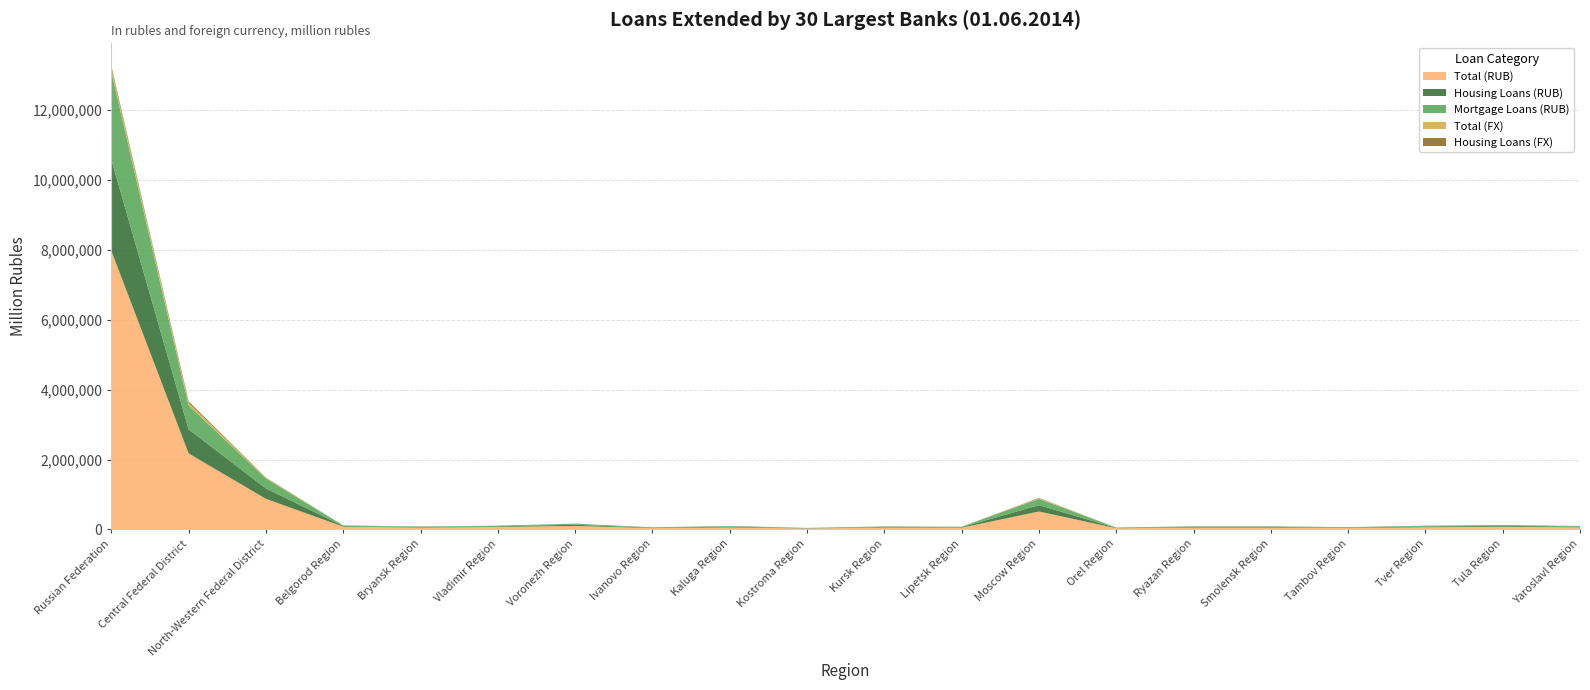

Reading left to right, what are all the values shown in this chart?

Total (RUB): Russian Federation=7973832	Central Federal District=2174655	North-Western Federal District=873681	Belgorod Region=77683	Bryansk Region=51660	Vladimir Region=68707	Voronezh Region=98084	Ivanovo Region=36210	Kaluga Region=56368	Kostroma Region=25506	Kursk Region=53753	Lipetsk Region=46827	Moscow Region=511728	Orel Region=32845	Ryazan Region=51745	Smolensk Region=49670	Tambov Region=41091	Tver Region=59939	Tula Region=76367	Yaroslavl Region=58253
Housing Loans (RUB): Russian Federation=2613208	Central Federal District=688827	North-Western Federal District=296887	Belgorod Region=18423	Bryansk Region=15347	Vladimir Region=18966	Voronezh Region=32995	Ivanovo Region=11520	Kaluga Region=20467	Kostroma Region=8302	Kursk Region=15716	Lipetsk Region=14211	Moscow Region=180050	Orel Region=9750	Ryazan Region=18242	Smolensk Region=18273	Tambov Region=11915	Tver Region=22788	Tula Region=23532	Yaroslavl Region=19411
Mortgage Loans (RUB): Russian Federation=2517741	Central Federal District=679894	North-Western Federal District=287762	Belgorod Region=17204	Bryansk Region=14952	Vladimir Region=18210	Voronezh Region=32106	Ivanovo Region=11369	Kaluga Region=20237	Kostroma Region=8198	Kursk Region=14829	Lipetsk Region=13830	Moscow Region=179227	Orel Region=9277	Ryazan Region=18051	Smolensk Region=17965	Tambov Region=11427	Tver Region=22705	Tula Region=23254	Yaroslavl Region=19166
Total (FX): Russian Federation=104534	Central Federal District=73225	North-Western Federal District=18906	Belgorod Region=214	Bryansk Region=83	Vladimir Region=177	Voronezh Region=272	Ivanovo Region=871	Kaluga Region=231	Kostroma Region=29	Kursk Region=99	Lipetsk Region=75	Moscow Region=17102	Orel Region=86	Ryazan Region=100	Smolensk Region=224	Tambov Region=59	Tver Region=155	Tula Region=212	Yaroslavl Region=121
Housing Loans (FX): Russian Federation=62312	Central Federal District=45610	North-Western Federal District=7739	Belgorod Region=187	Bryansk Region=66	Vladimir Region=147	Voronezh Region=207	Ivanovo Region=87	Kaluga Region=201	Kostroma Region=18	Kursk Region=87	Lipetsk Region=58	Moscow Region=12718	Orel Region=72	Ryazan Region=76	Smolensk Region=135	Tambov Region=50	Tver Region=126	Tula Region=151	Yaroslavl Region=93